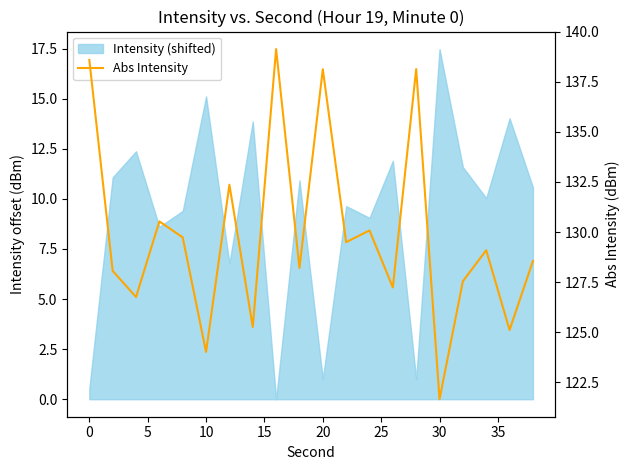

True or false: the data shows 126.8 at 5.

True